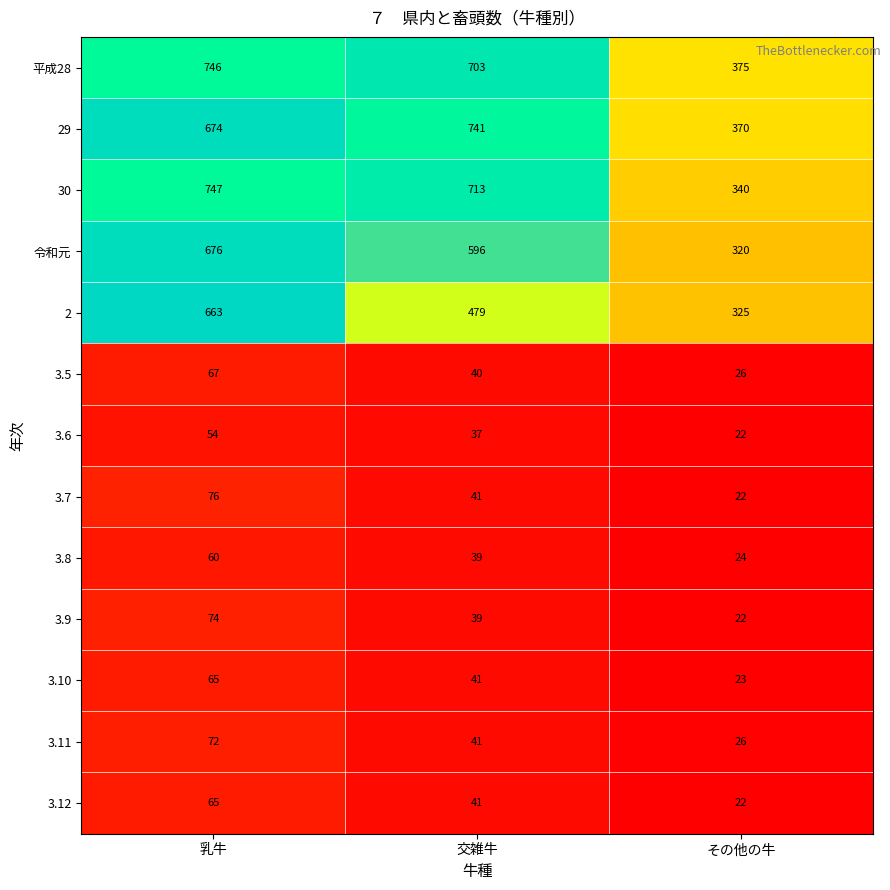

What is the average value of the 令和元 series?

531